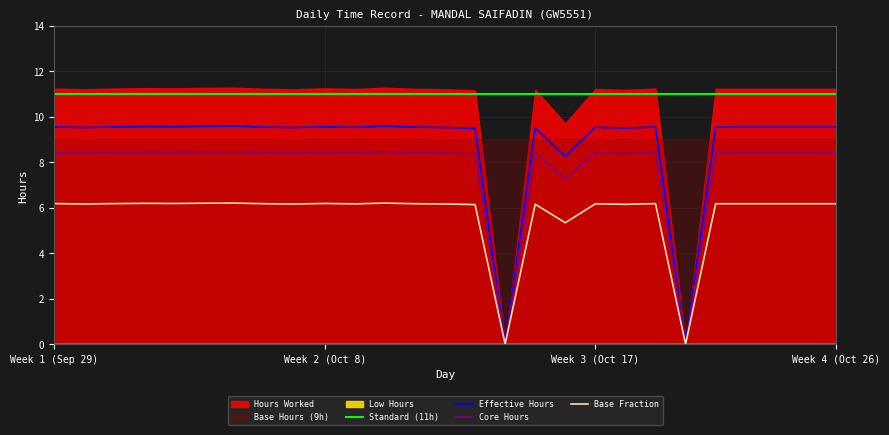

What is the highest value of the Core Hours series?

8.5